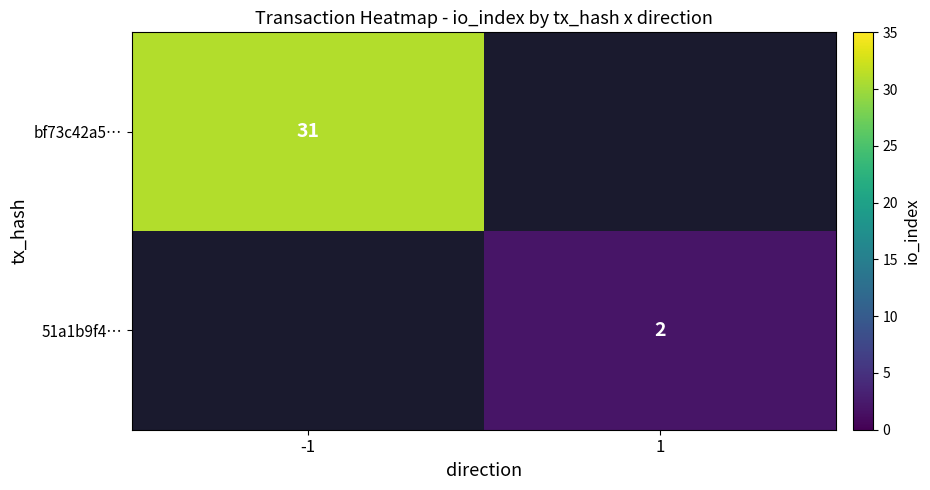

The 51a1b9f4… series shows 2 at 1. True or false?

True